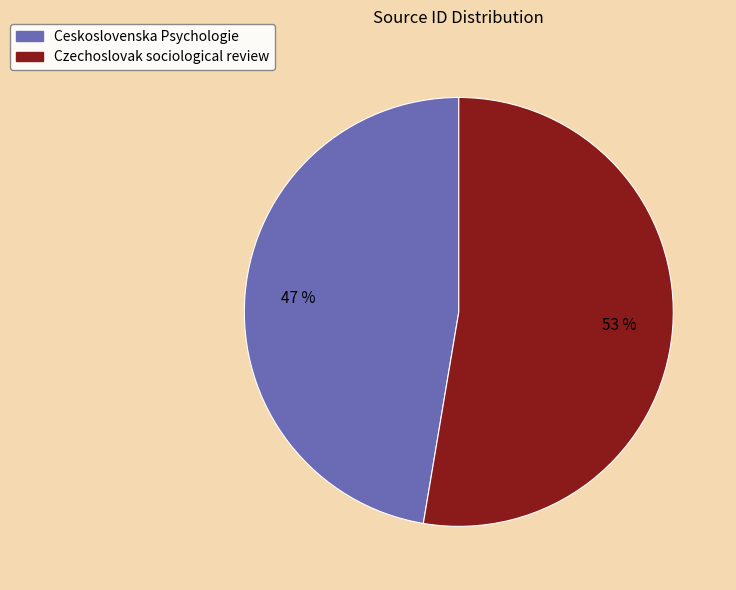

Count the number of slices in the pie.

2